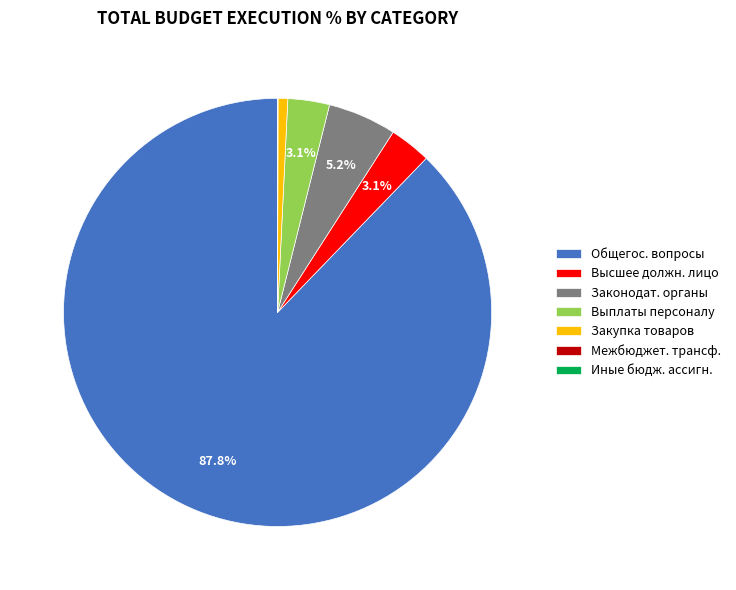

Does Законодат. органы account for over 50% of the chart?

No